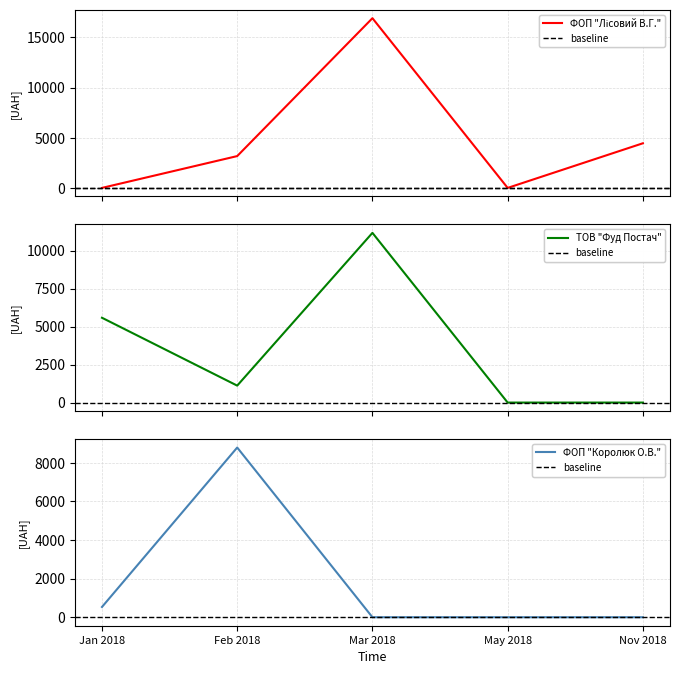

Is the value of ФОП "Лісовий В.Г." at Mar 2018 greater than the value of ФОП "Королюк О.В." at Nov 2018?

Yes